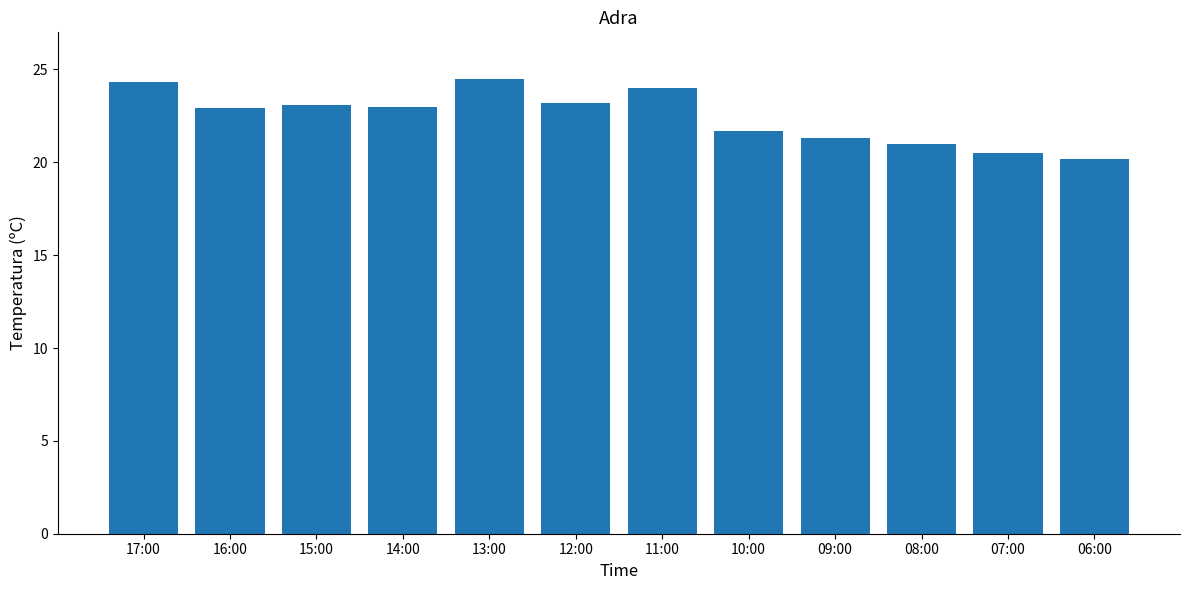

What is the ratio of the value at 12:00 to the value at 15:00?

1.0